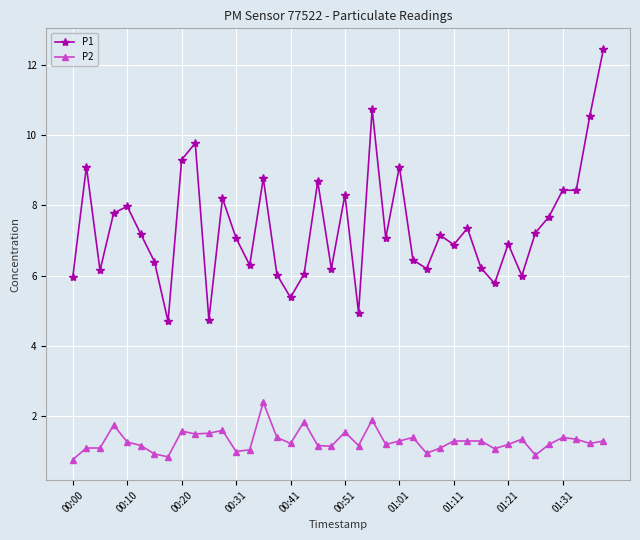

True or false: P1 and P2 cross at least once.

False